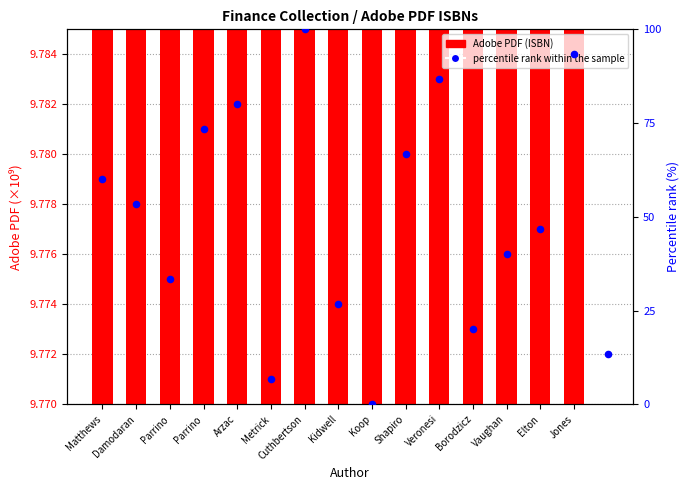

At which category is the sum across all series the highest?

Cuthbertson